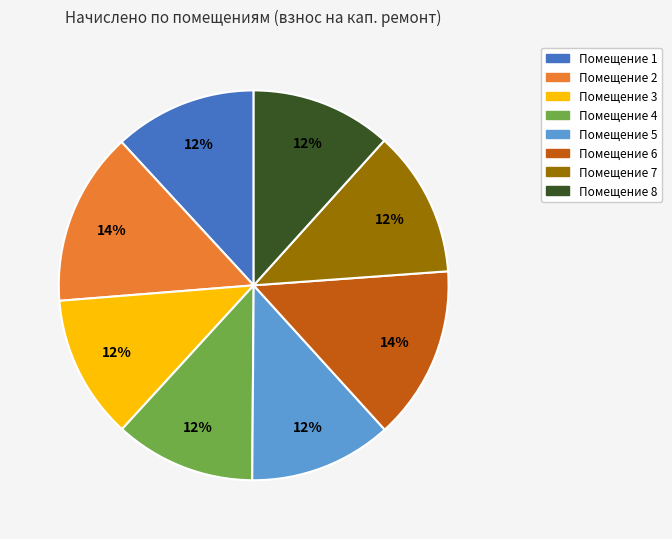

To the nearest percent, what is the average slice percentage?

12%